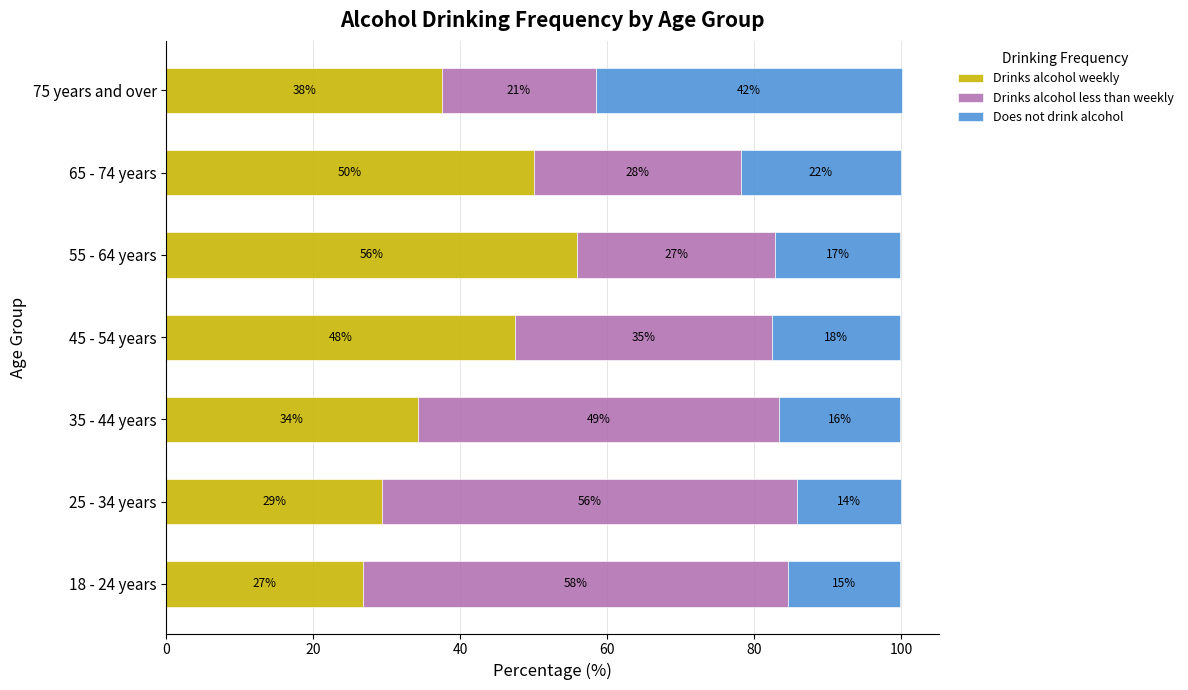

At how many categories does at least one series exceed 46?

6